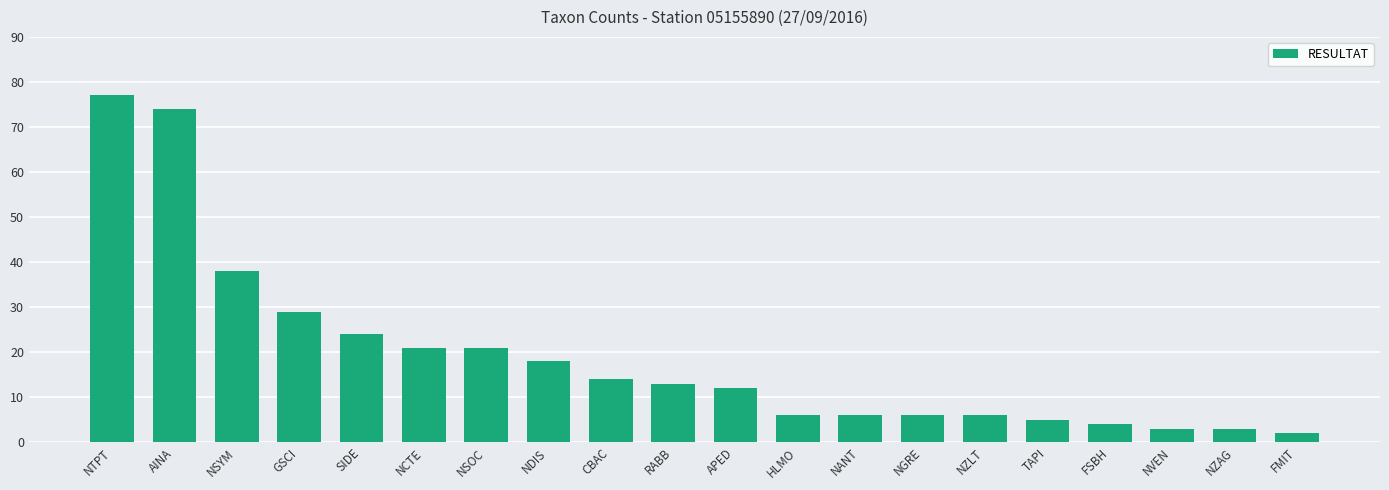

Count the number of data series in this chart.

1